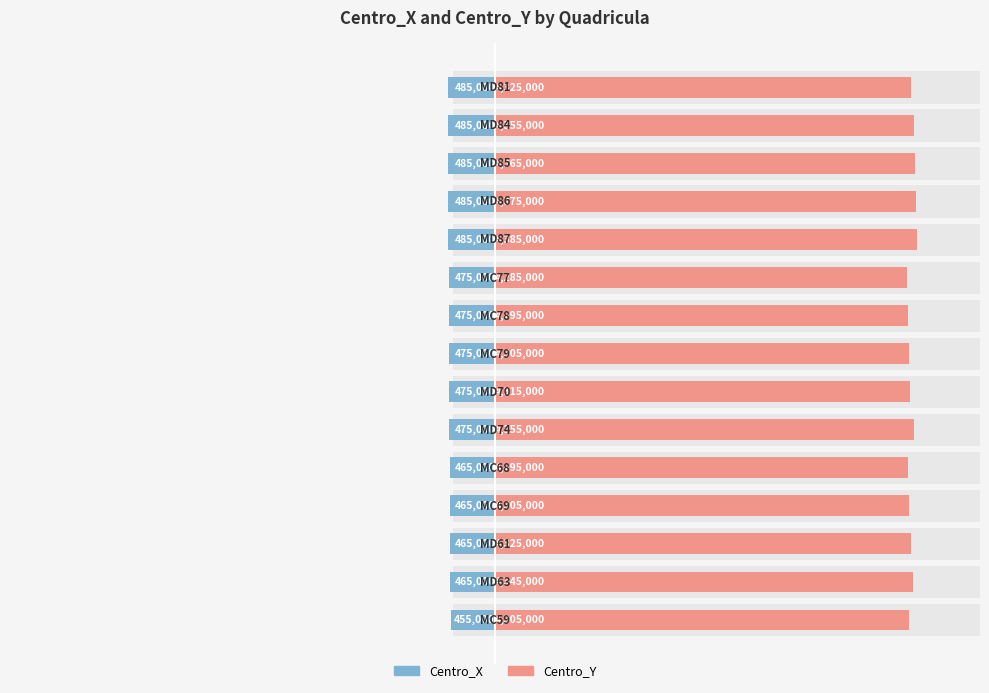

What is the value of the Centro_Y bar at the 3rd from the left?

4325